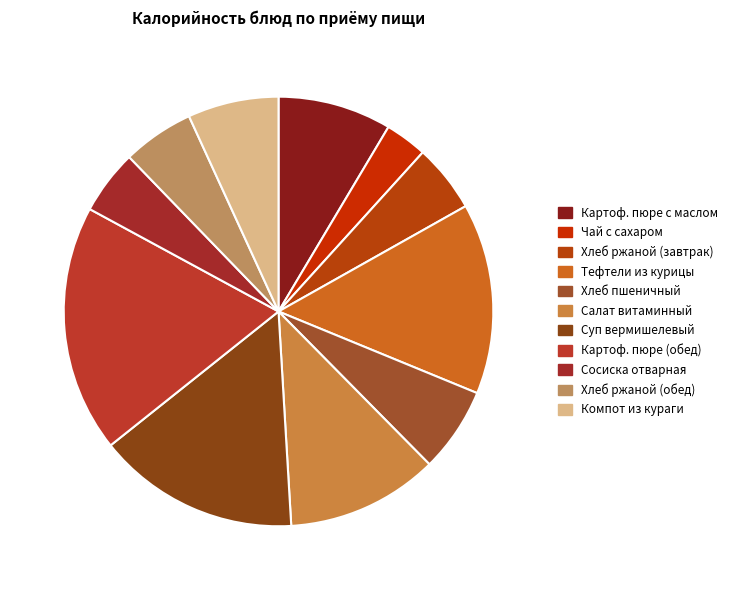

To the nearest percent, what portion does Компот из кураги represent?

7%